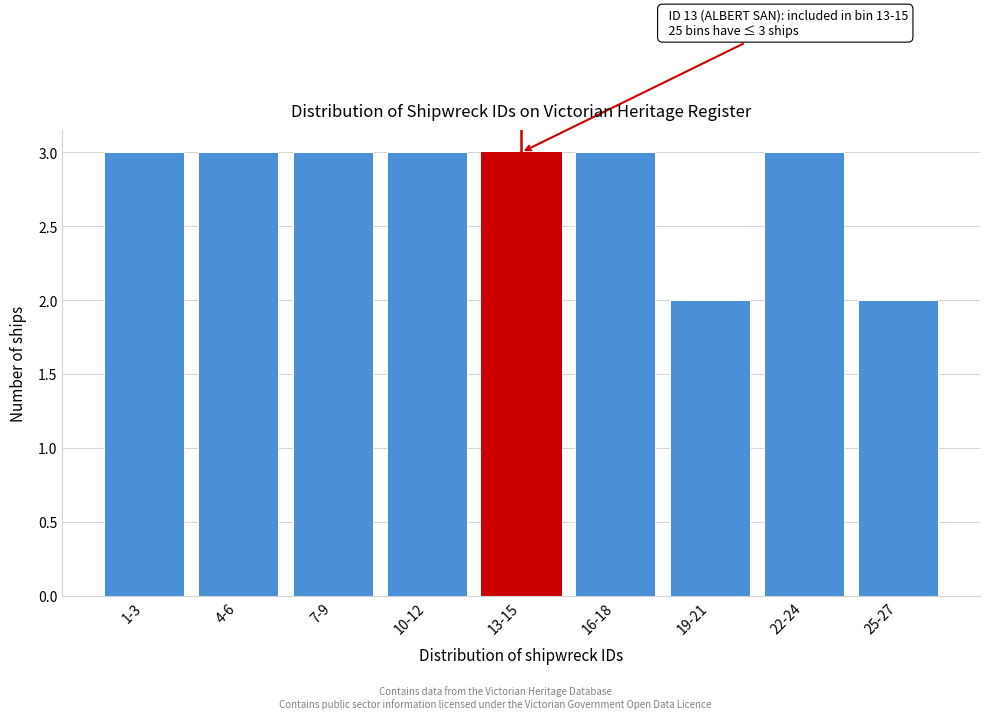

Reading left to right, what are all the values shown in this chart?

1-3=3	4-6=3	7-9=3	10-12=3	13-15=3	16-18=3	19-21=2	22-24=3	25-27=2